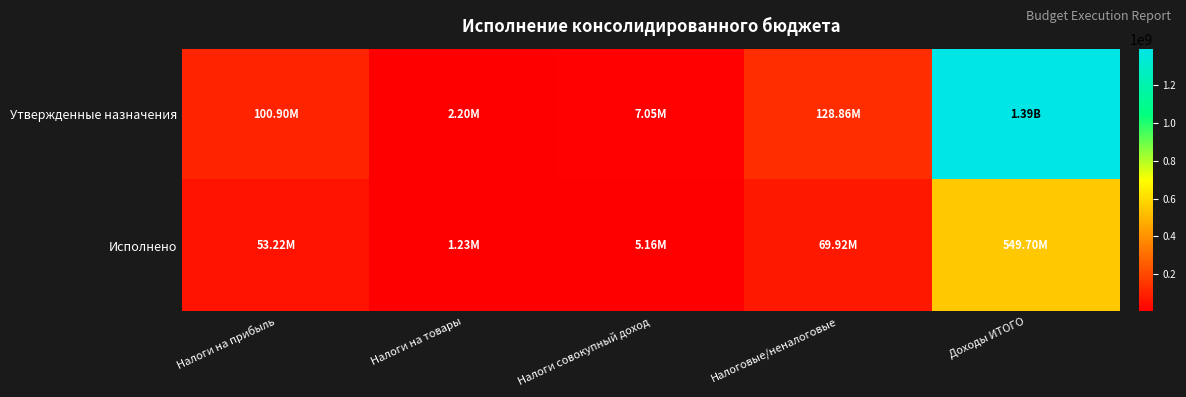

How many distinct data groups are displayed?

2